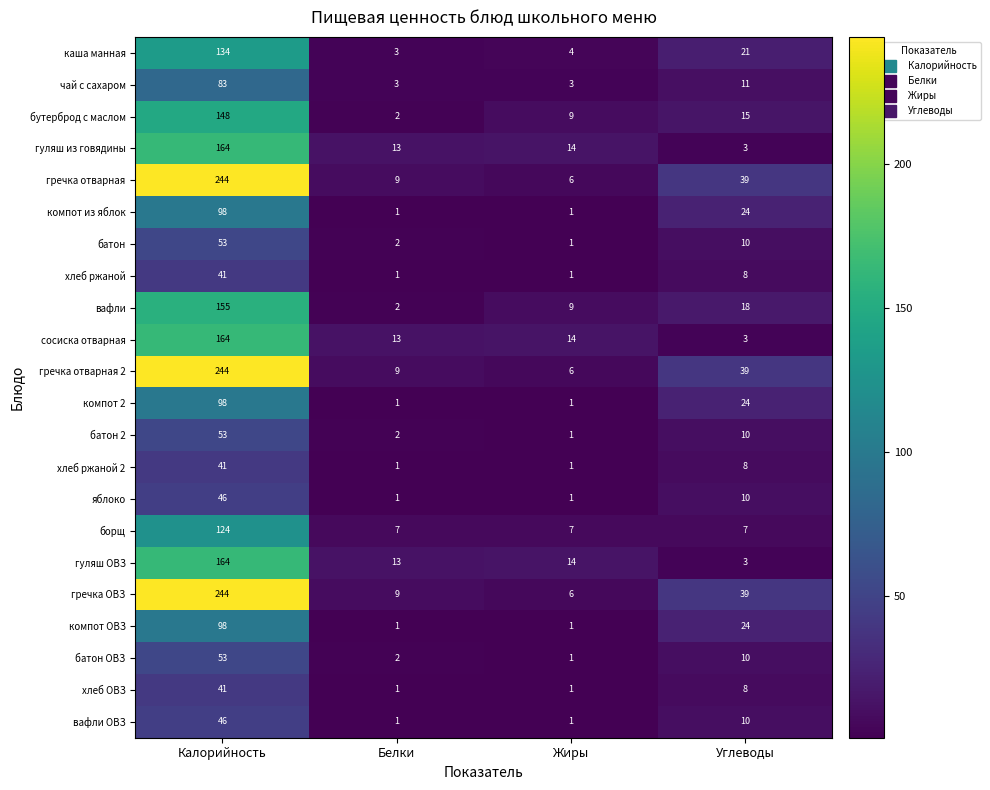

Is it true that сосиска отварная equals 2 at Углеводы?

False